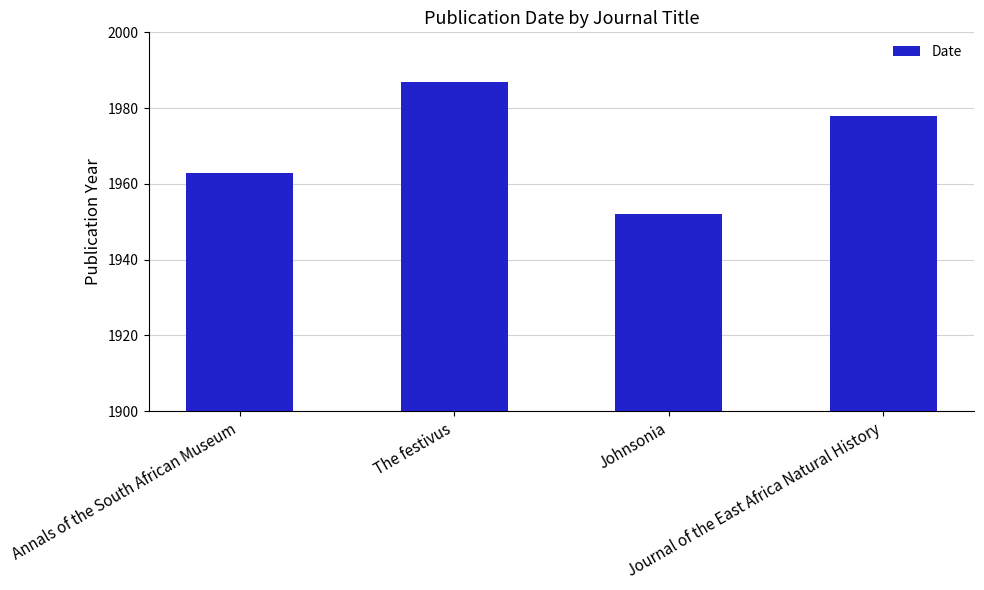

What is the ratio of the value at Annals of the South African Museum to the value at Johnsonia?

1.0